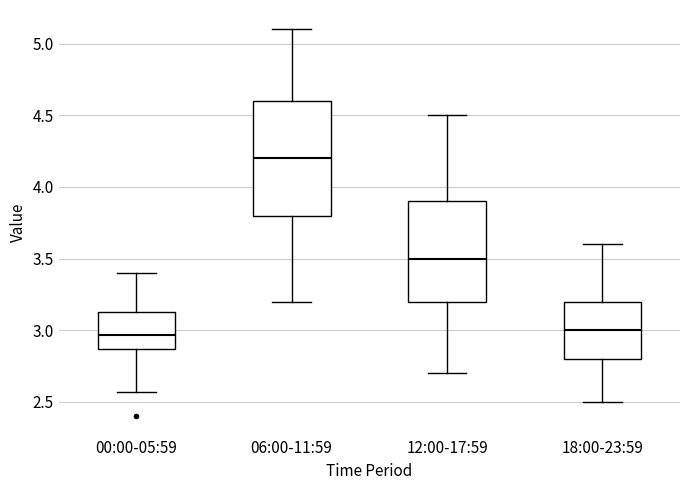

Reading left to right, transcribe this box plot: for each box, give where its median line is, the range the box spans, and where its two whiskers end, as read against the y-axis. The values are not printed on the chart, so give them approximately, as read against the axis.

00:00-05:59: median 2.95, box 2.85 to 3.15, whiskers 2.55 to 3.40
06:00-11:59: median 4.20, box 3.80 to 4.60, whiskers 3.20 to 5.10
12:00-17:59: median 3.50, box 3.20 to 3.90, whiskers 2.70 to 4.50
18:00-23:59: median 3.00, box 2.80 to 3.20, whiskers 2.50 to 3.60